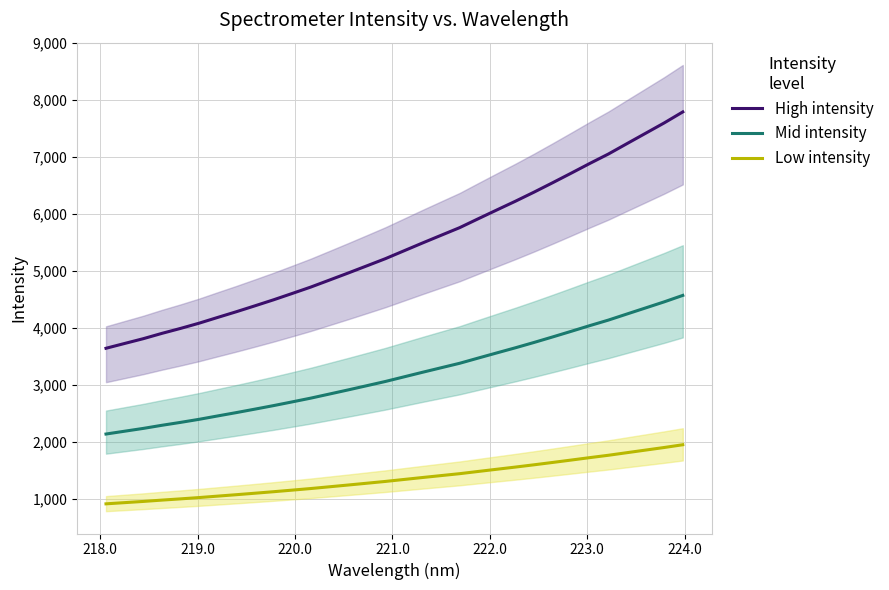

What is the difference between the second highest and second lowest values in the Mid intensity series?

2269.4